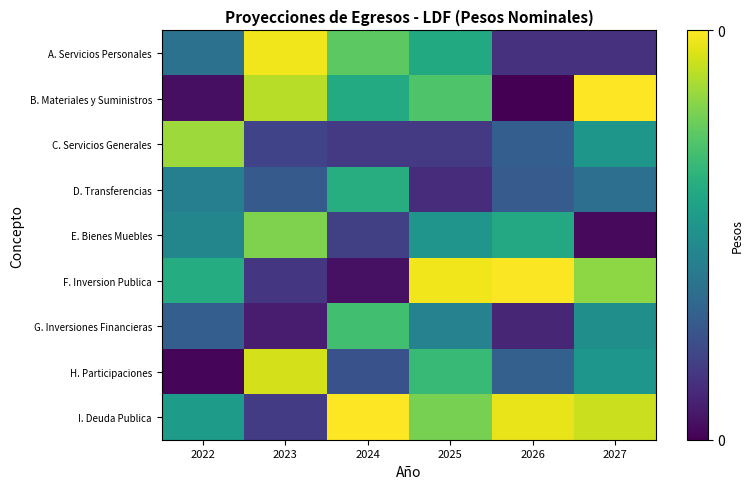

Which series has the largest range (max minus min)?

B. Materiales y Suministros